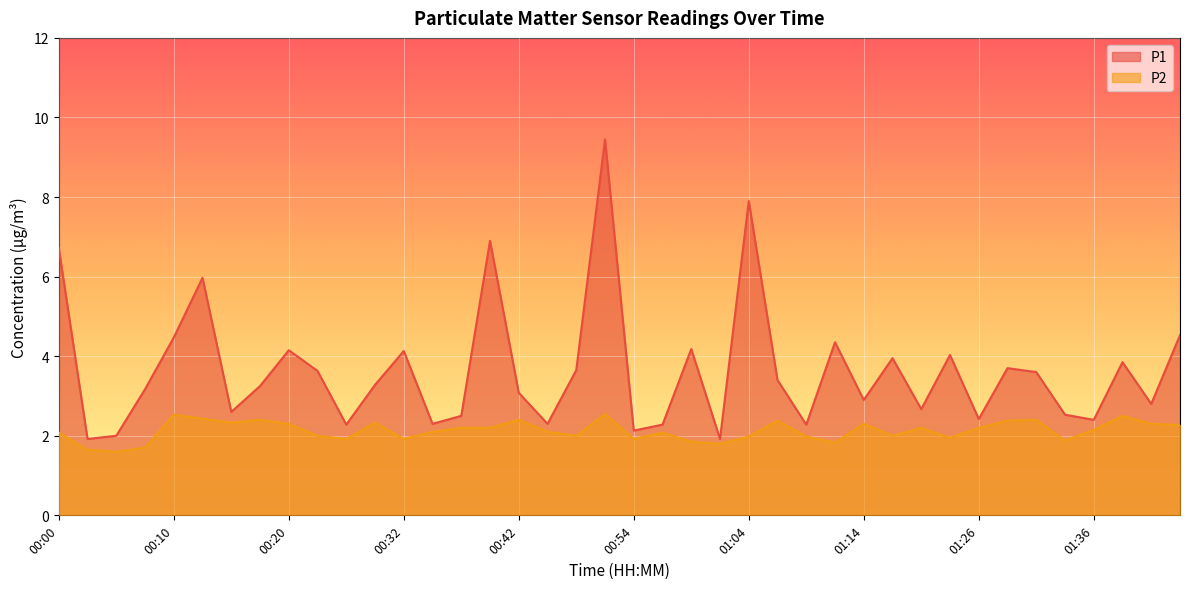

True or false: P1 and P2 intersect in this chart.

False